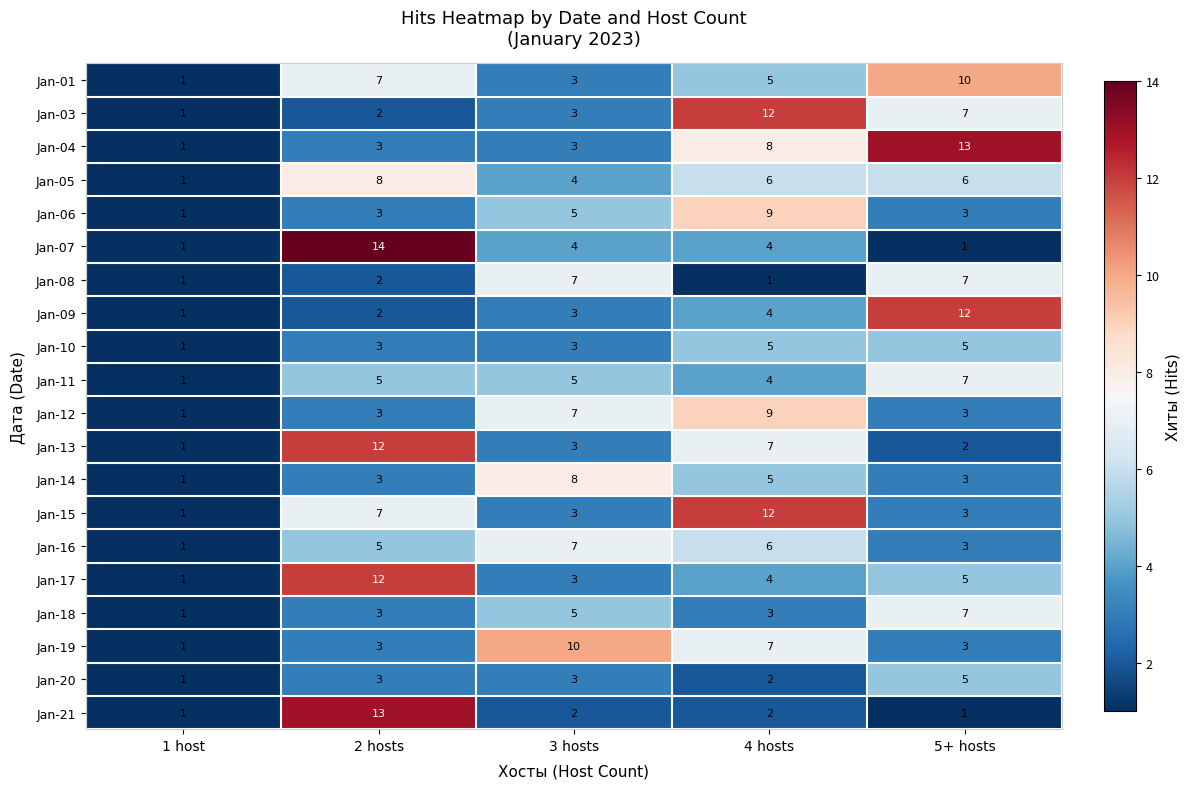

What is the average value of the Jan-17 series?

5